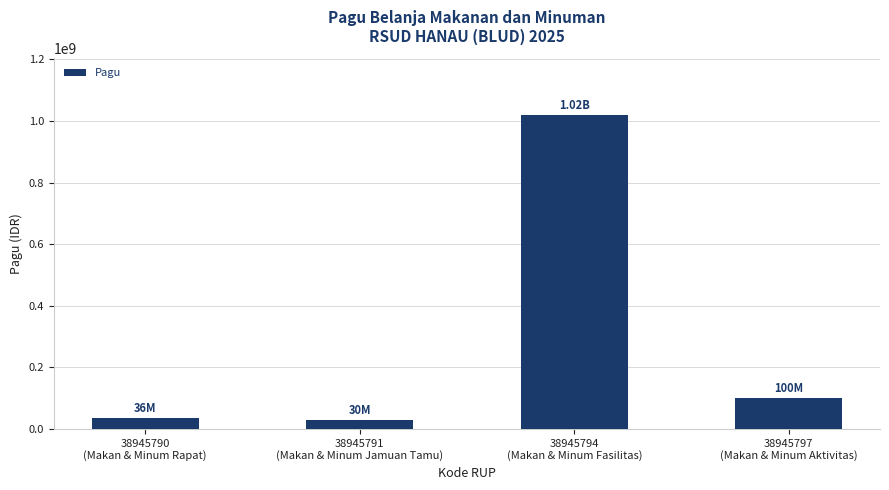

What is the difference between the maximum and minimum values?

990000000